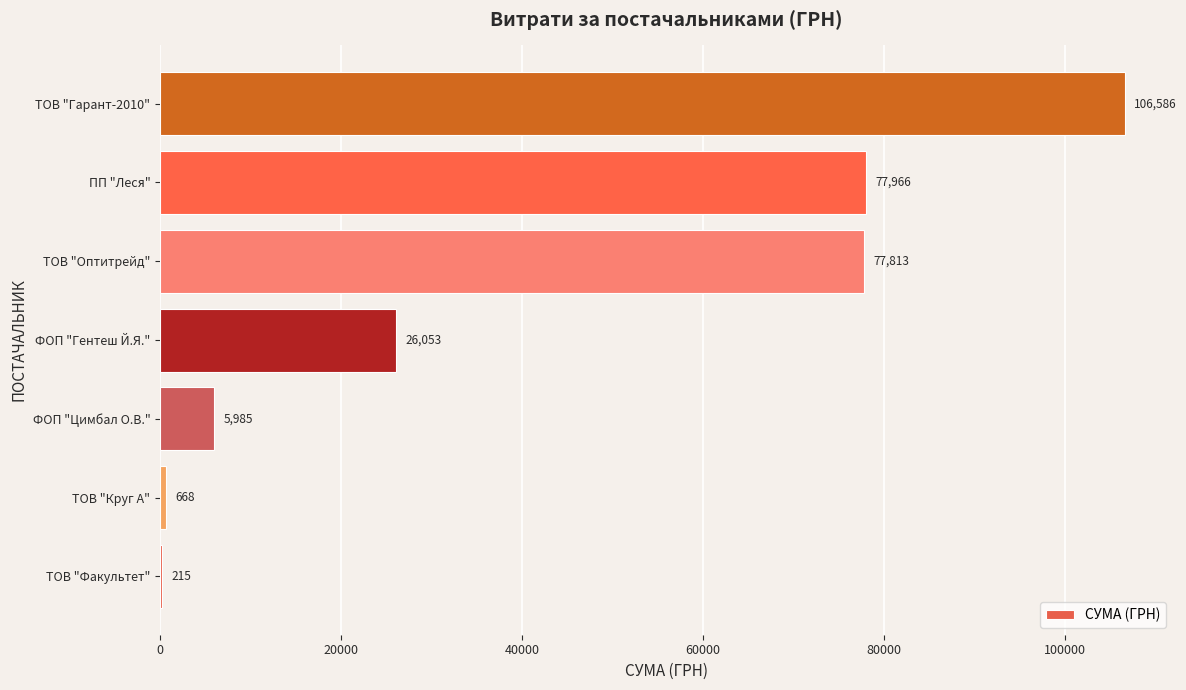

What is the sum of all values?

295287.4